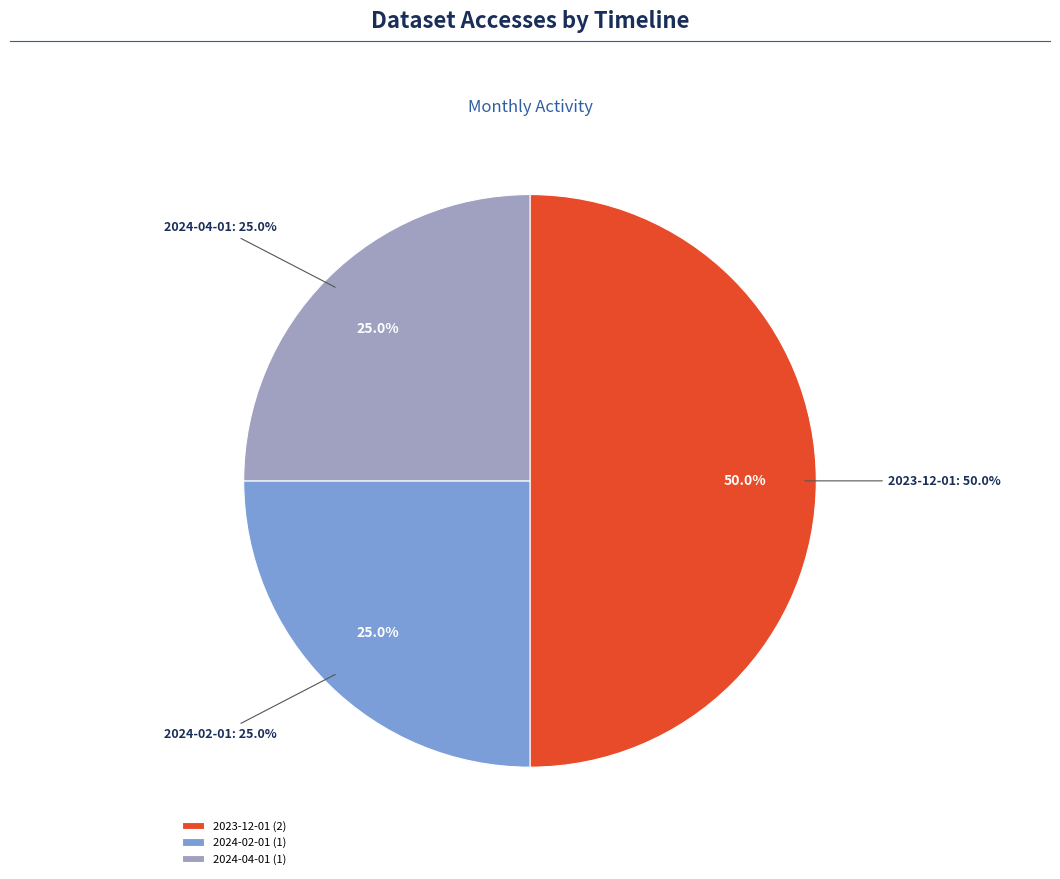

Which slice is the largest?

2023-12-01